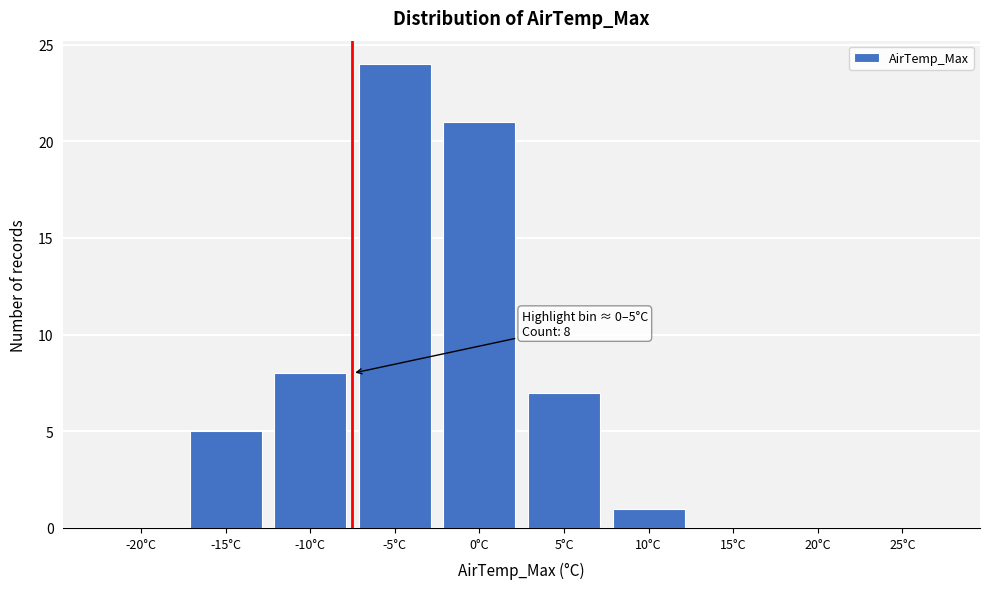

Reading right to left, transcribe all the data shown in this chart.

25°C=0	20°C=0	15°C=0	10°C=1	5°C=7	0°C=21	-5°C=24	-10°C=8	-15°C=5	-20°C=0